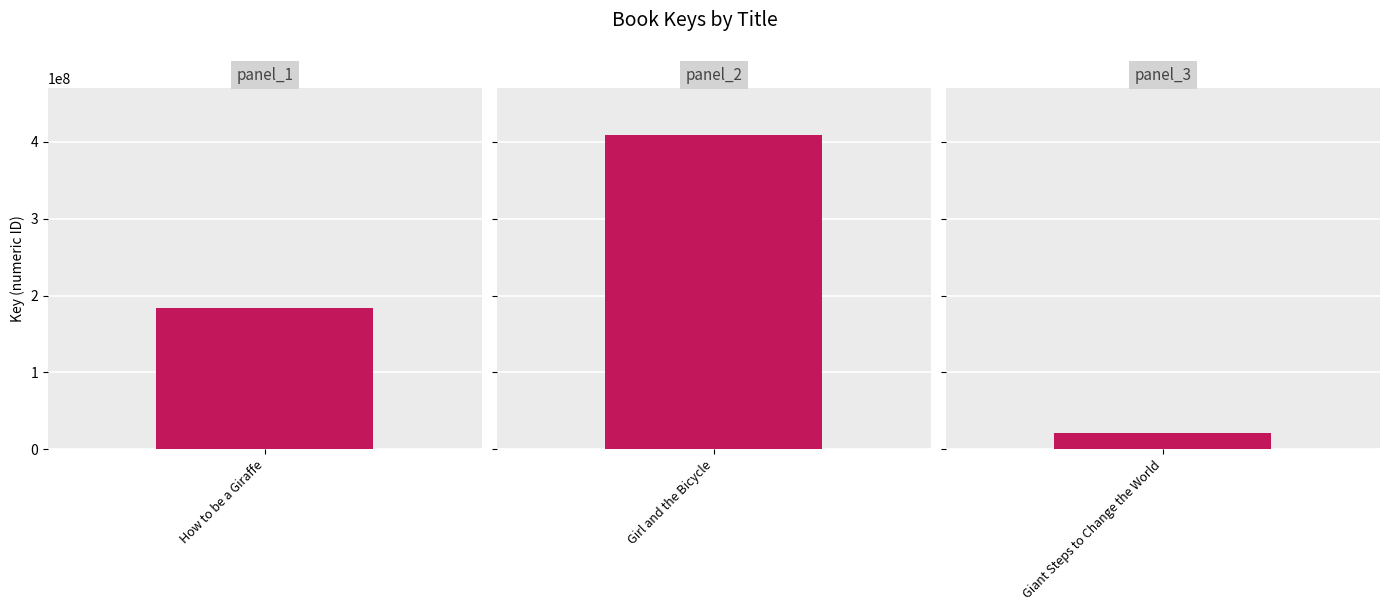

Is it true that the value at Giant Steps to Change the World is 21698017?

True